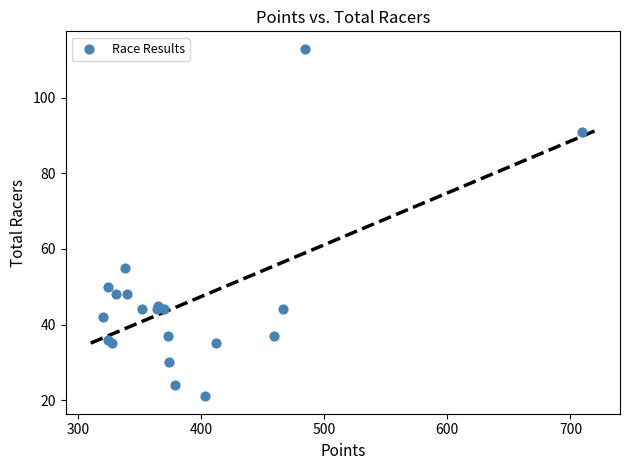

What Y value in the scatter plot is closest to 67?

55